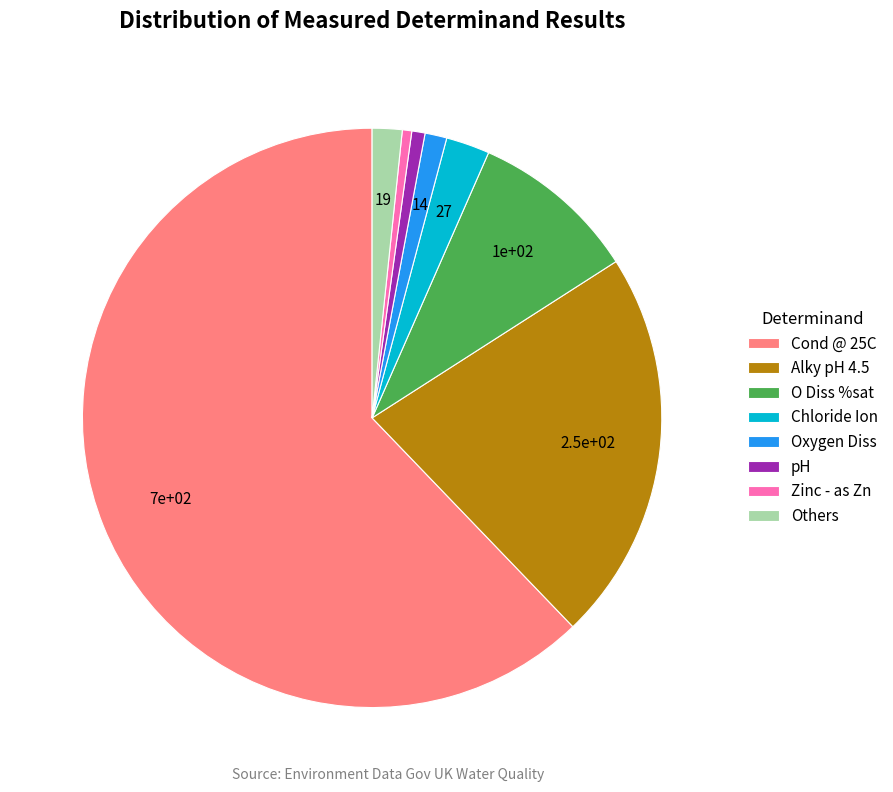

Combined, do Chloride Ion and Others account for over 50%?

No